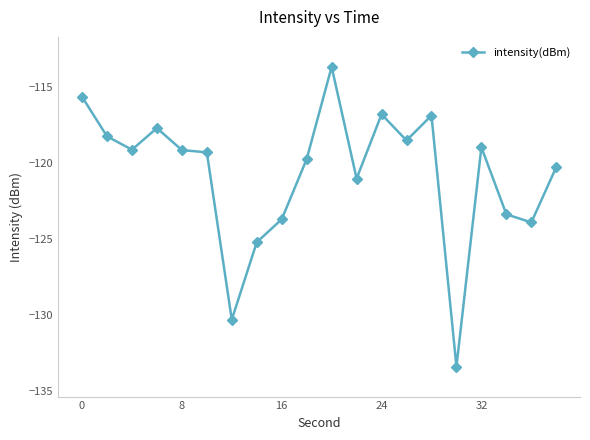

What is the greatest value displayed?

-113.7